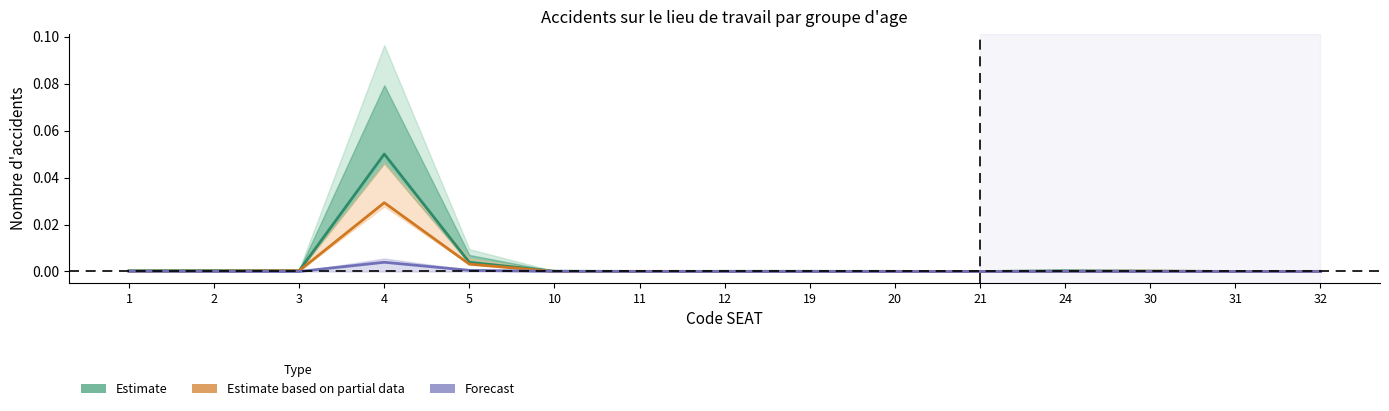

Reading left to right, what are all the values shown in this chart?

Estimate: 0.0	0.0	0.0	0.1	0.0	0.0	0.0	0.0	0.0	0.0	0.0	0.0	0.0	0.0	0.0
Estimate based on partial data: 0.0	0.0	0.0	0.0	0.0	0.0	0.0	0.0	0.0	0.0	0.0	0.0	0.0	0.0	0.0
Forecast: 0.0	0.0	0.0	0.0	0.0	0.0	0.0	0.0	0.0	0.0	0.0	0.0	0.0	0.0	0.0